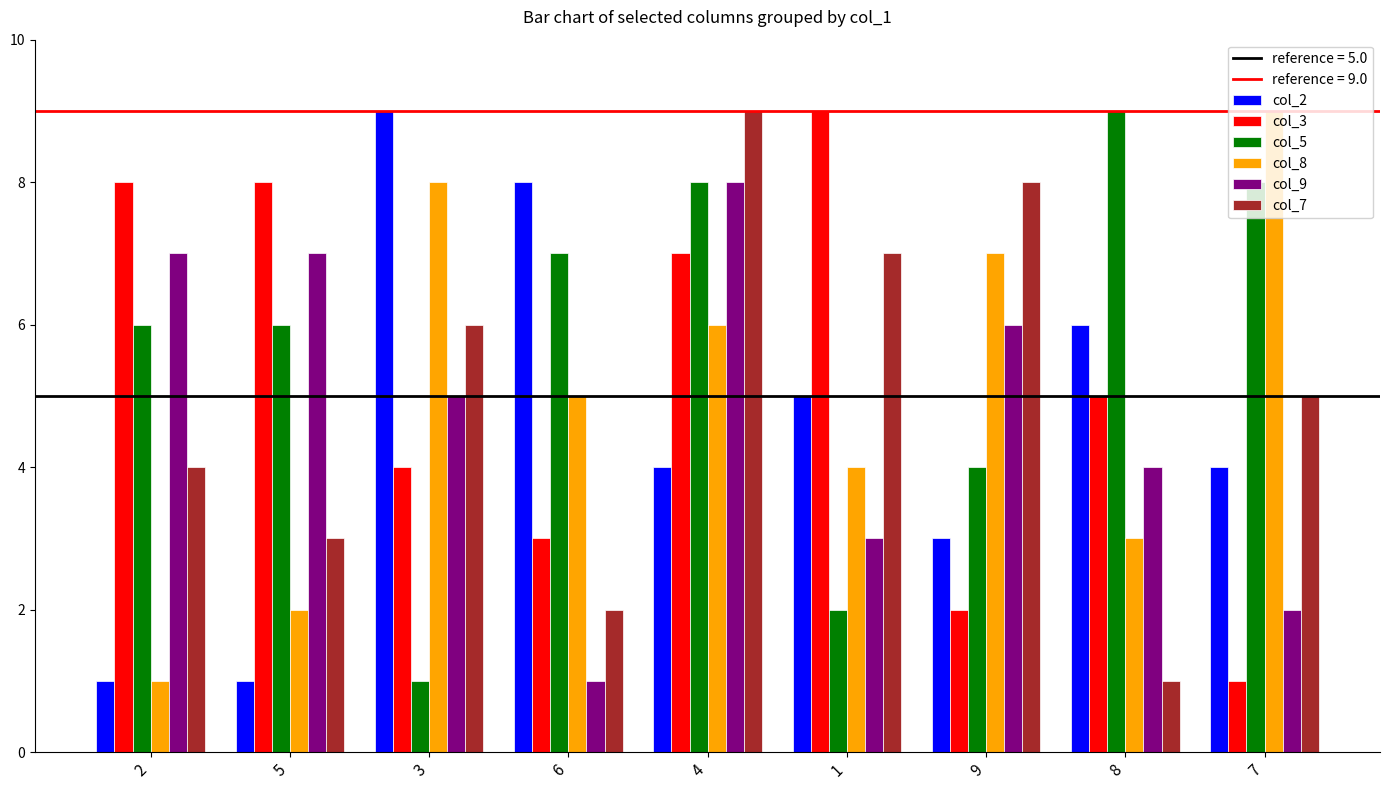

Reading right to left, list all the values displayed in this chart.

col_2: 7=4	8=6	9=3	1=5	4=4	6=8	3=9	5=1	2=1
col_3: 7=1	8=5	9=2	1=9	4=7	6=3	3=4	5=8	2=8
col_5: 7=8	8=9	9=4	1=2	4=8	6=7	3=1	5=6	2=6
col_8: 7=9	8=3	9=7	1=4	4=6	6=5	3=8	5=2	2=1
col_9: 7=2	8=4	9=6	1=3	4=8	6=1	3=5	5=7	2=7
col_7: 7=5	8=1	9=8	1=7	4=9	6=2	3=6	5=3	2=4